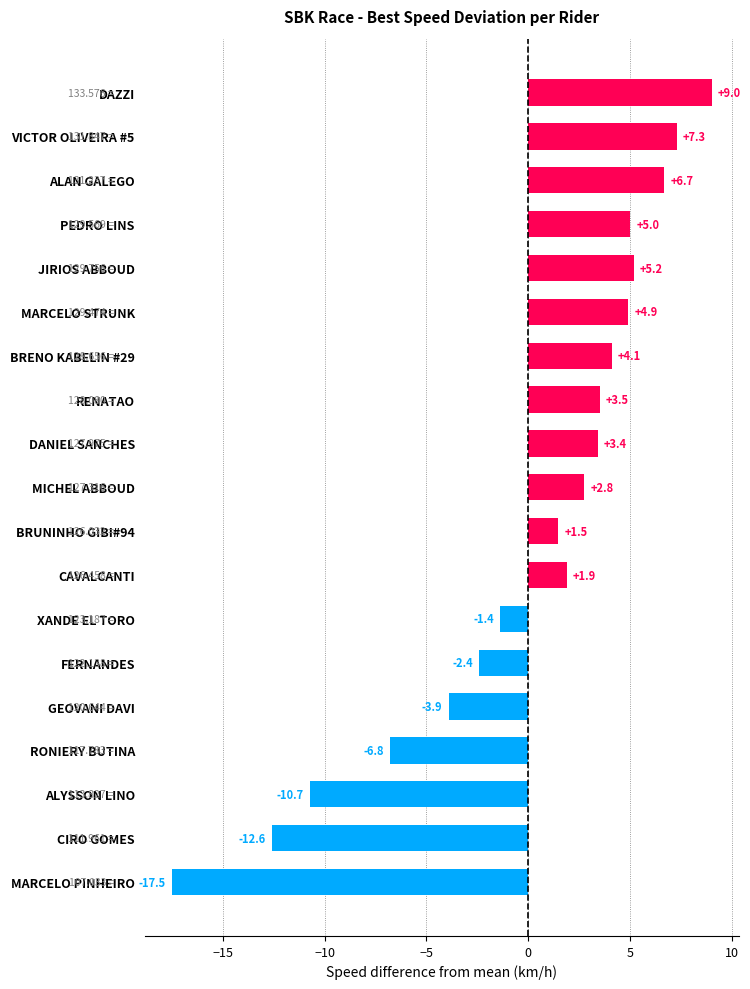

How many negative values are there?

7